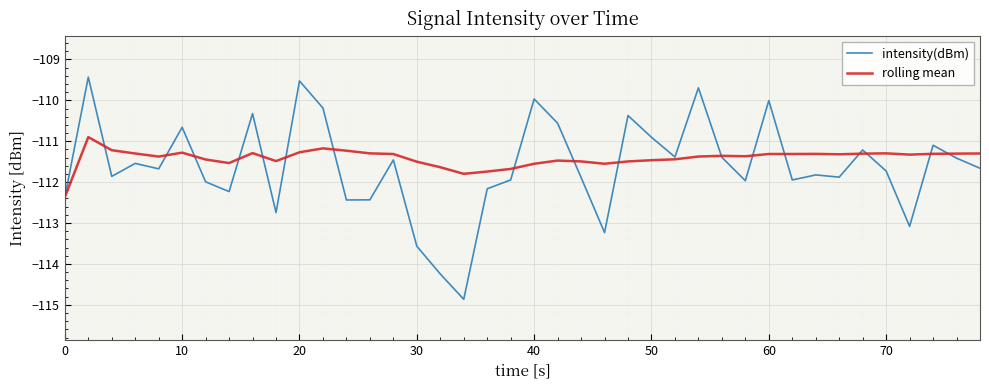

Which series has the widest spread of values?

intensity(dBm)